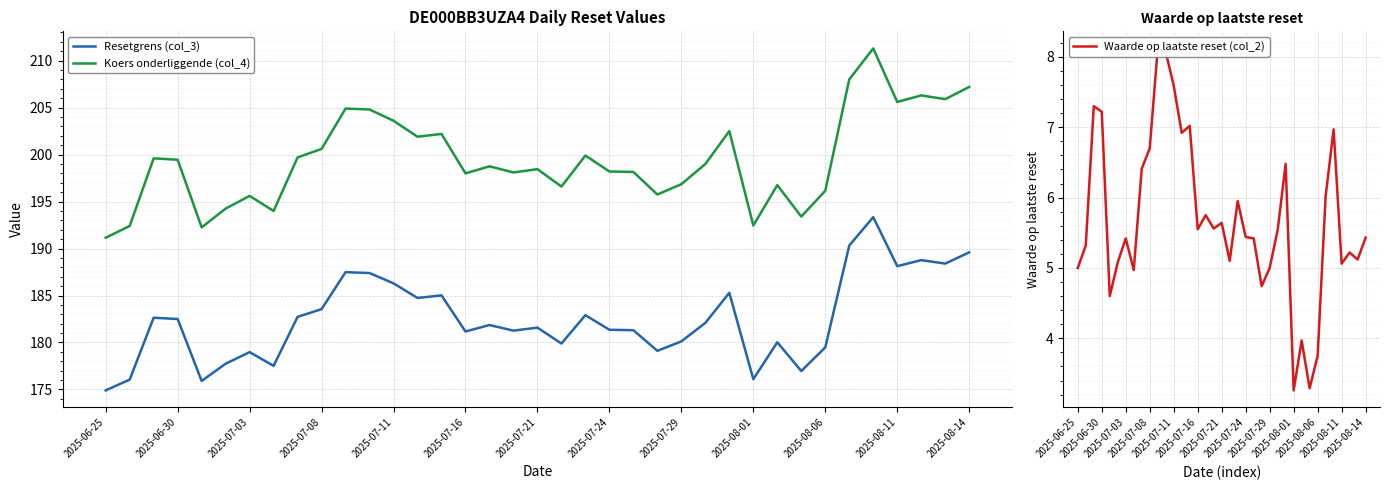

At which category is the sum across all series the highest?

32